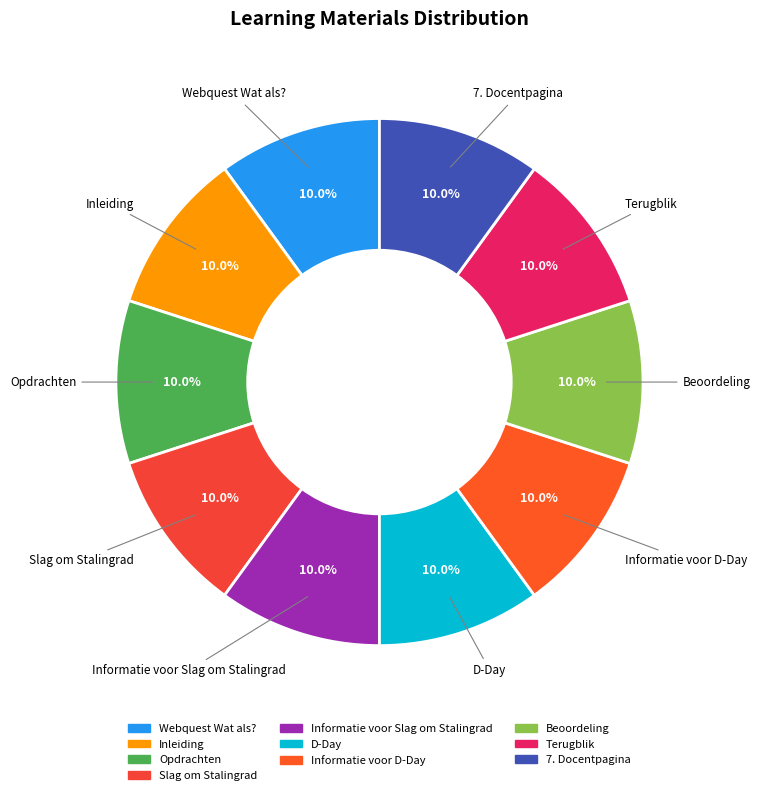

How many segments does this pie chart have?

10